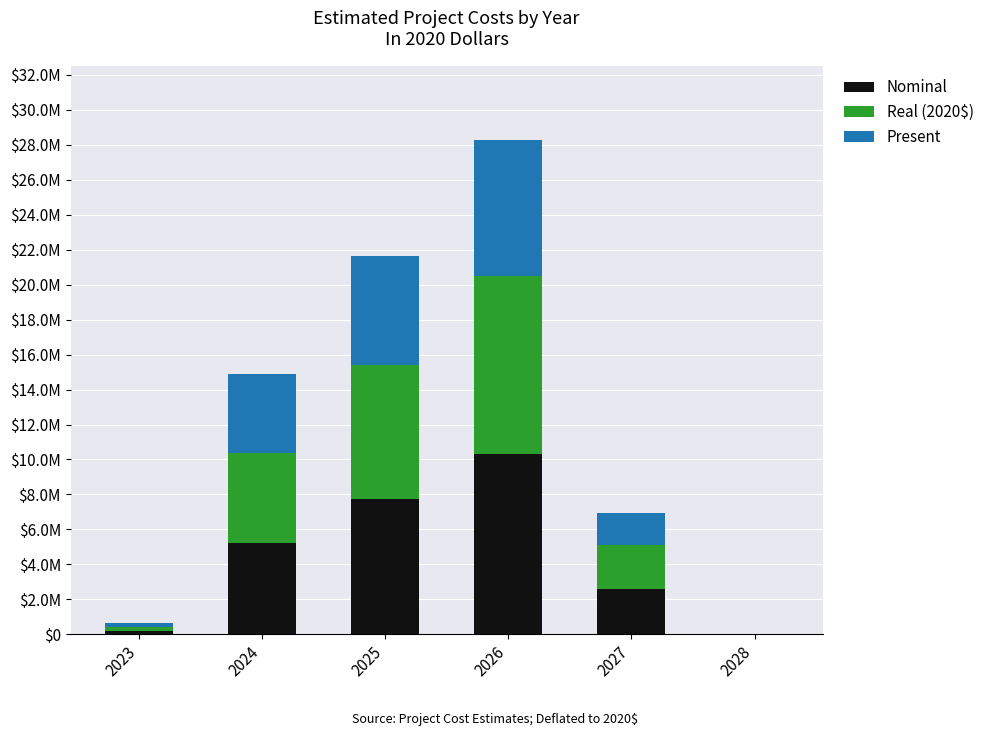

Which has a higher value, 2028 or 2023?

2023